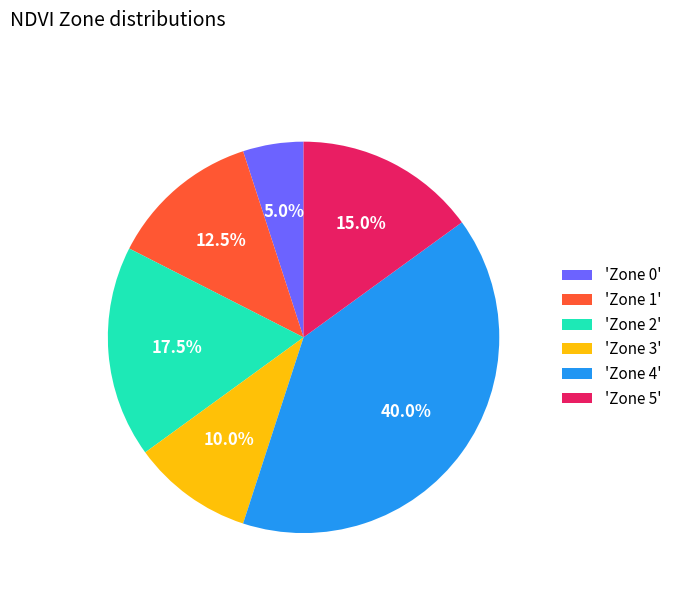

How many segments does this pie chart have?

6